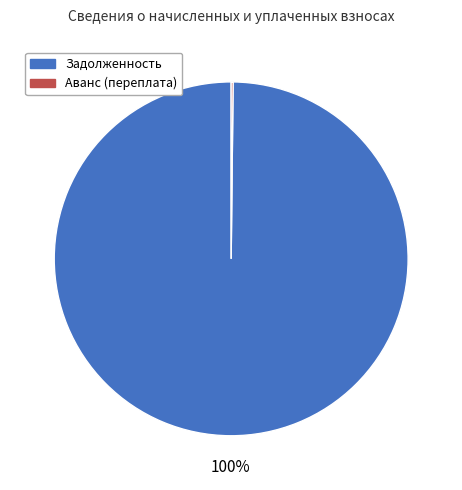

What is the majority slice?

Задолженность